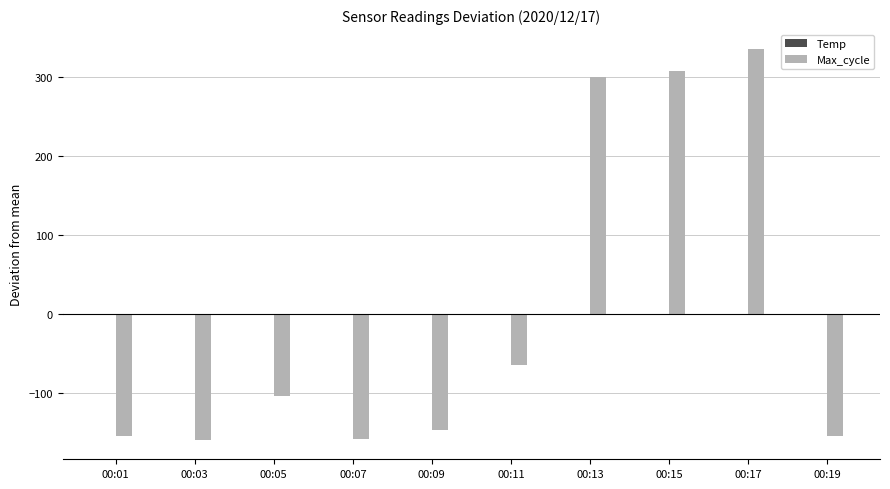

The value of Max_cycle at 00:05 is -104.4. True or false?

True